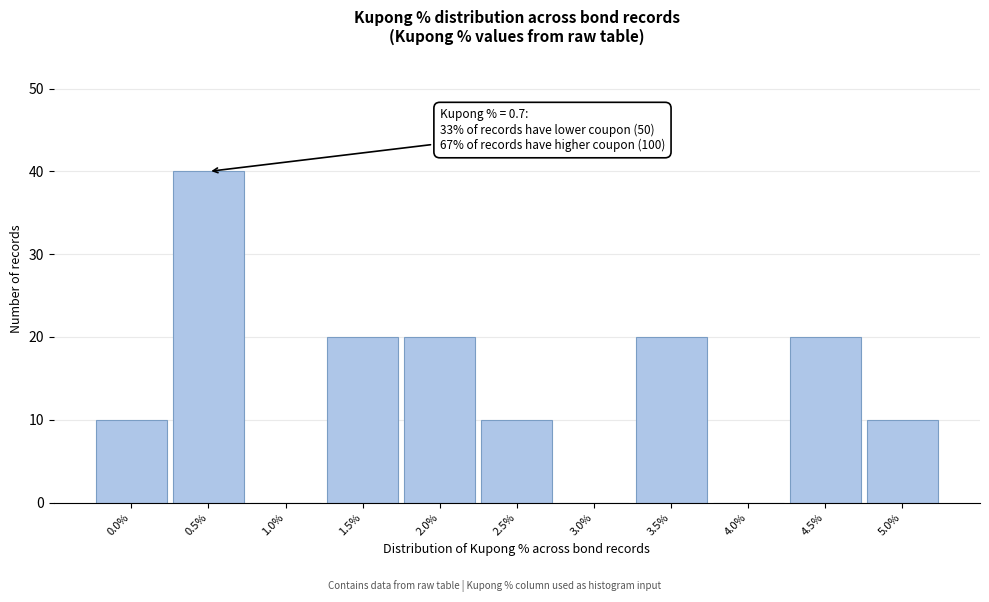

Which range on the x-axis has the tallest bar?

0.25 to 0.75